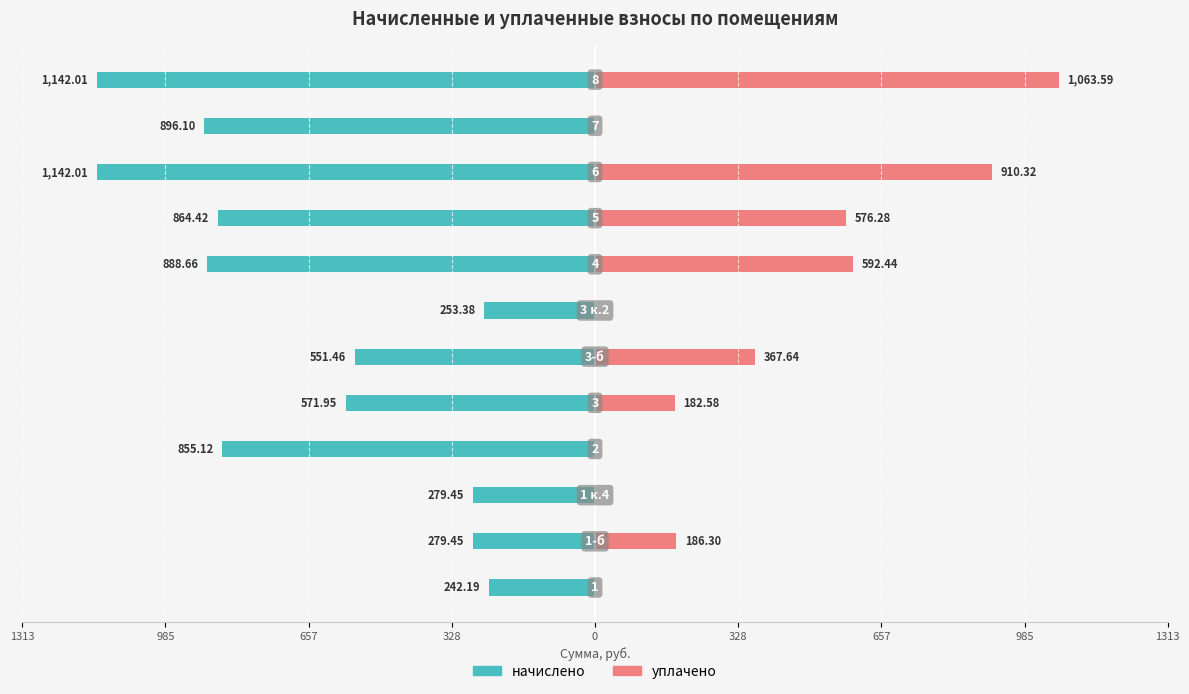

Reading left to right, extract all data points from this chart.

начислено: -242.2	-279.4	-279.4	-855.1	-572.0	-551.5	-253.4	-888.7	-864.4	-1142.0	-896.1	-1142.0
уплачено: 0.0	186.3	0.0	0.0	182.6	367.6	0.0	592.4	576.3	910.3	0.0	1063.6